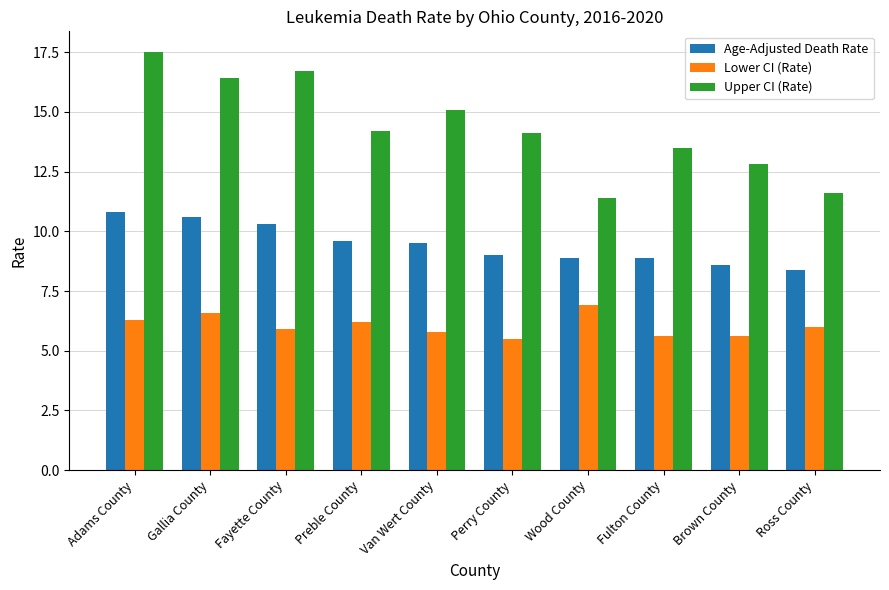

Reading left to right, what are all the values shown in this chart?

Age-Adjusted Death Rate: 10.8	10.6	10.3	9.6	9.5	9.0	8.9	8.9	8.6	8.4
Lower CI (Rate): 6.3	6.6	5.9	6.2	5.8	5.5	6.9	5.6	5.6	6.0
Upper CI (Rate): 17.5	16.4	16.7	14.2	15.1	14.1	11.4	13.5	12.8	11.6